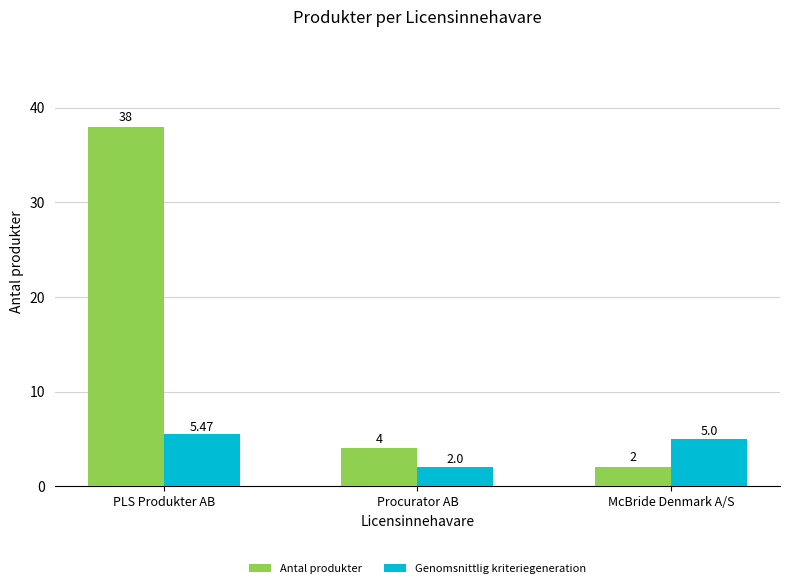

List the series in order of their peak value, highest first.

Antal produkter, Genomsnittlig kriteriegeneration